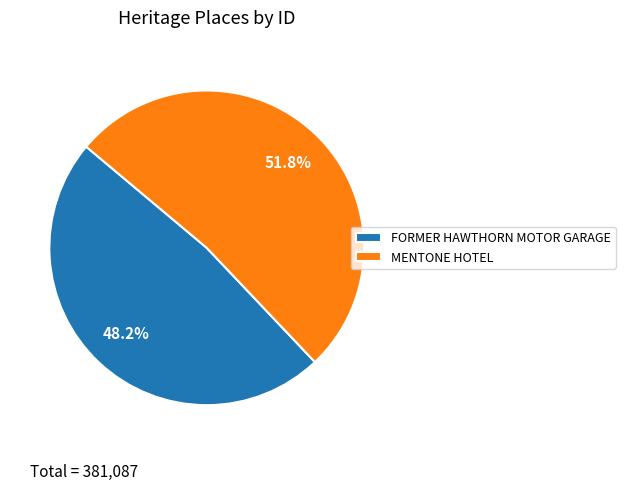

Count the number of slices in the pie.

2